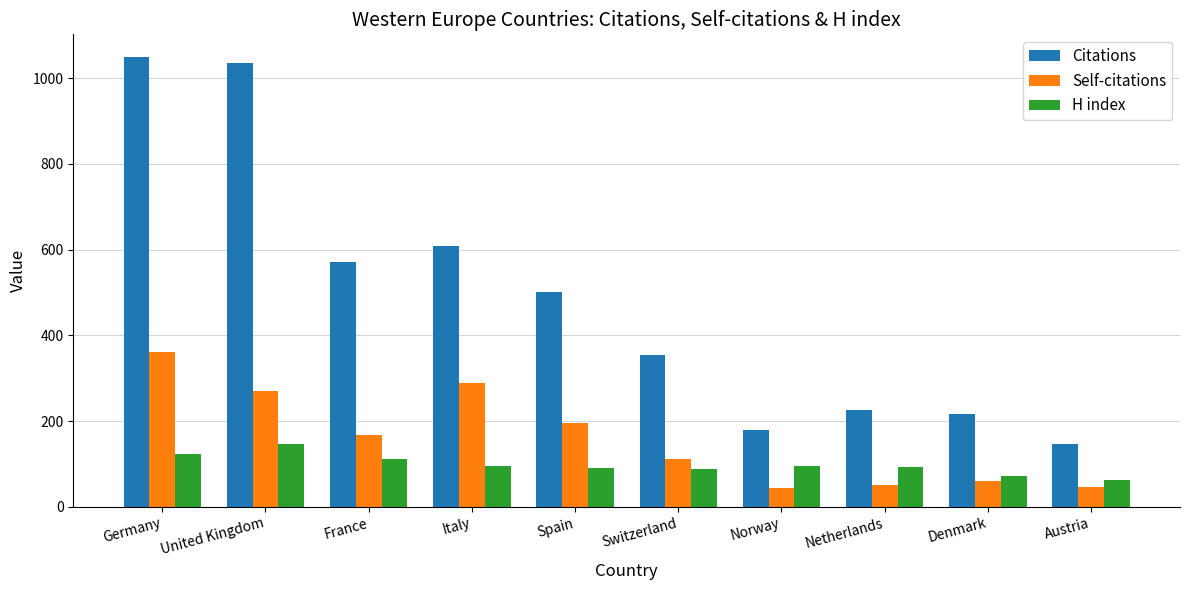

Which category has the highest value in the H index series?

United Kingdom